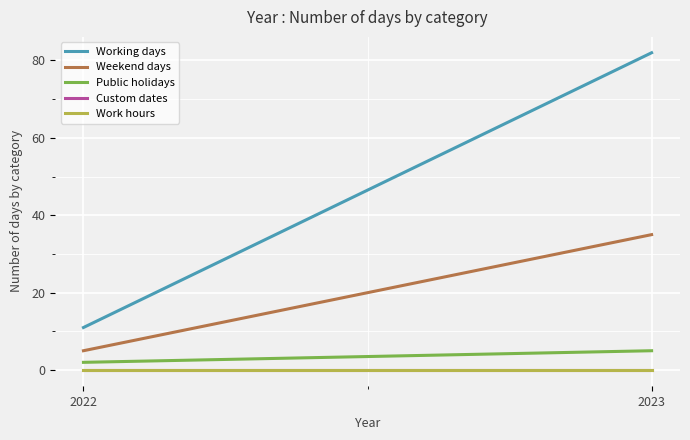

What is the total value across all series at 2023?

122